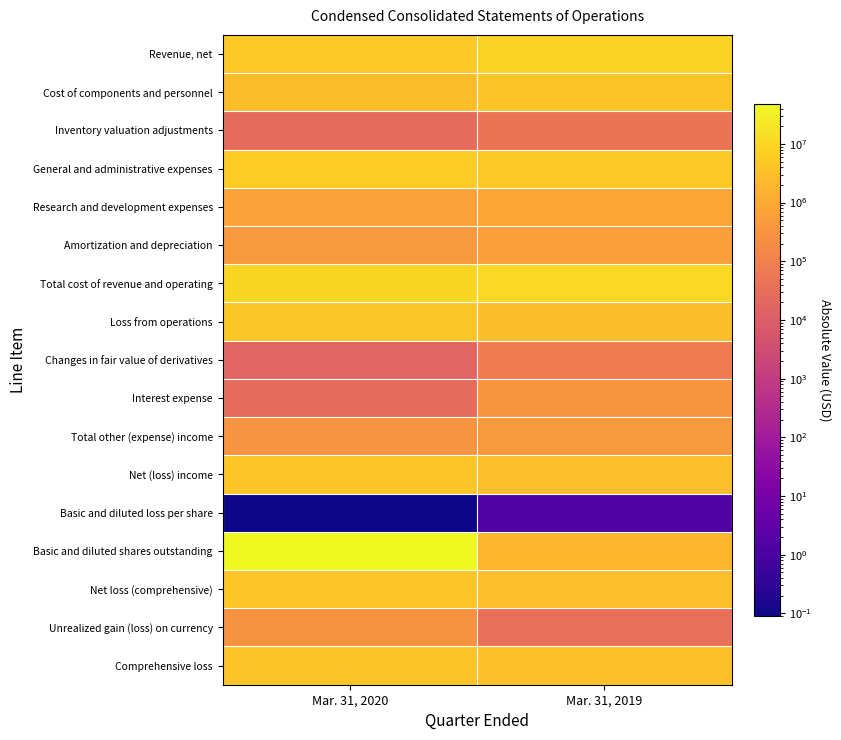

Reading left to right, list all the values displayed in this chart.

Revenue, net: Mar. 31, 2020=5352000.0	Mar. 31, 2019=8206000.0
Cost of components and personnel: Mar. 31, 2020=2821000.0	Mar. 31, 2019=4127000.0
Inventory valuation adjustments: Mar. 31, 2020=25000.0	Mar. 31, 2019=47000.0
General and administrative expenses: Mar. 31, 2020=6200000.0	Mar. 31, 2019=5183000.0
Research and development expenses: Mar. 31, 2020=656000.0	Mar. 31, 2019=926000.0
Amortization and depreciation: Mar. 31, 2020=423000.0	Mar. 31, 2019=589000.0
Total cost of revenue and operating: Mar. 31, 2020=10104000.0	Mar. 31, 2019=10872000.0
Loss from operations: Mar. 31, 2020=4752000.0	Mar. 31, 2019=2666000.0
Changes in fair value of derivatives: Mar. 31, 2020=17000.0	Mar. 31, 2019=74000.0
Interest expense: Mar. 31, 2020=26000.0	Mar. 31, 2019=350000.0
Total other (expense) income: Mar. 31, 2020=322000.0	Mar. 31, 2019=424000.0
Net (loss) income: Mar. 31, 2020=4430000.0	Mar. 31, 2019=3090000.0
Basic and diluted loss per share: Mar. 31, 2020=0.1	Mar. 31, 2019=1.6
Basic and diluted shares outstanding: Mar. 31, 2020=48696000.0	Mar. 31, 2019=1906000.0
Net loss (comprehensive): Mar. 31, 2020=4430000.0	Mar. 31, 2019=3090000.0
Unrealized gain (loss) on currency: Mar. 31, 2020=277000.0	Mar. 31, 2019=33000.0
Comprehensive loss: Mar. 31, 2020=4153000.0	Mar. 31, 2019=3123000.0